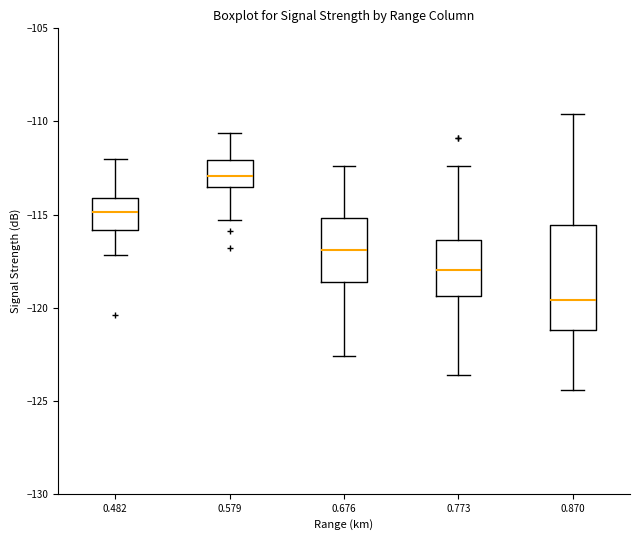

Reading left to right, transcribe this box plot: for each box, give where its median line is, the range the box spans, and where its two whiskers end, as read against the y-axis. The values are not printed on the chart, so give them approximately, as read against the axis.

0.482: median -115.0, box -116.0 to -114.0, whiskers -117.0 to -112.0
0.579: median -113.0, box -113.5 to -112.0, whiskers -115.5 to -110.5
0.676: median -117.0, box -118.5 to -115.0, whiskers -122.5 to -112.5
0.773: median -118.0, box -119.5 to -116.5, whiskers -123.5 to -112.5
0.870: median -119.5, box -121.0 to -115.5, whiskers -124.5 to -109.5